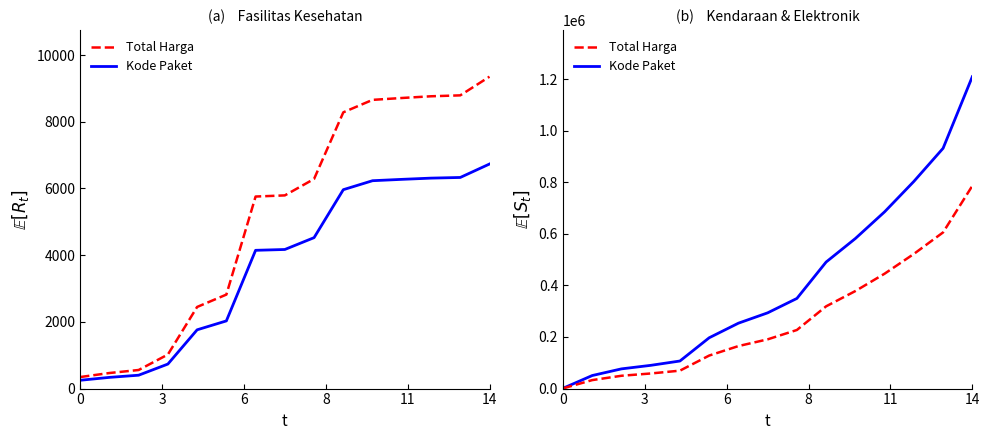

True or false: Kode Paket (cumul.) and Total Harga (cumul.) intersect in this chart.

False